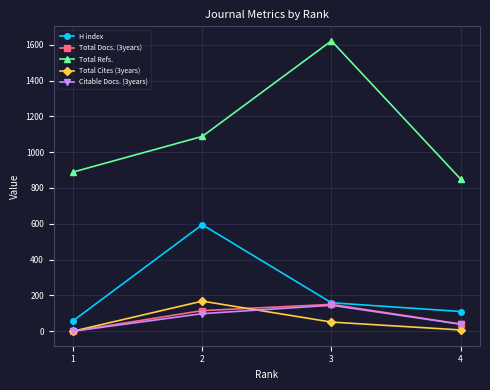

True or false: H index and Total Refs. cross at least once.

False